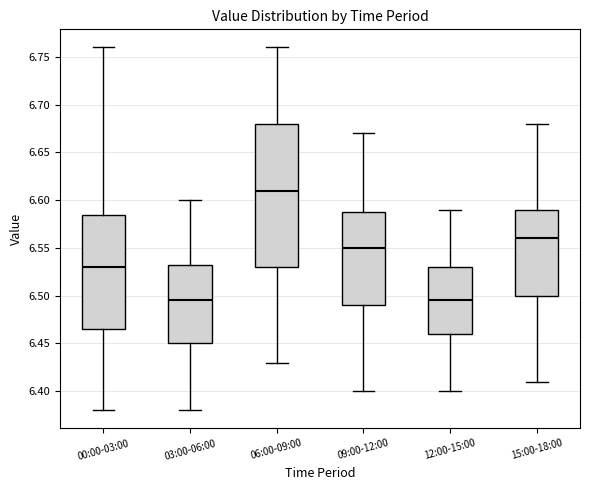

Reading left to right, transcribe this box plot: for each box, give where its median line is, the range the box spans, and where its two whiskers end, as read against the y-axis. The values are not printed on the chart, so give them approximately, as read against the axis.

00:00-03:00: median 6.530, box 6.465 to 6.585, whiskers 6.380 to 6.760
03:00-06:00: median 6.495, box 6.450 to 6.535, whiskers 6.380 to 6.600
06:00-09:00: median 6.610, box 6.530 to 6.680, whiskers 6.430 to 6.760
09:00-12:00: median 6.550, box 6.490 to 6.590, whiskers 6.400 to 6.670
12:00-15:00: median 6.495, box 6.460 to 6.530, whiskers 6.400 to 6.590
15:00-18:00: median 6.560, box 6.500 to 6.590, whiskers 6.410 to 6.680